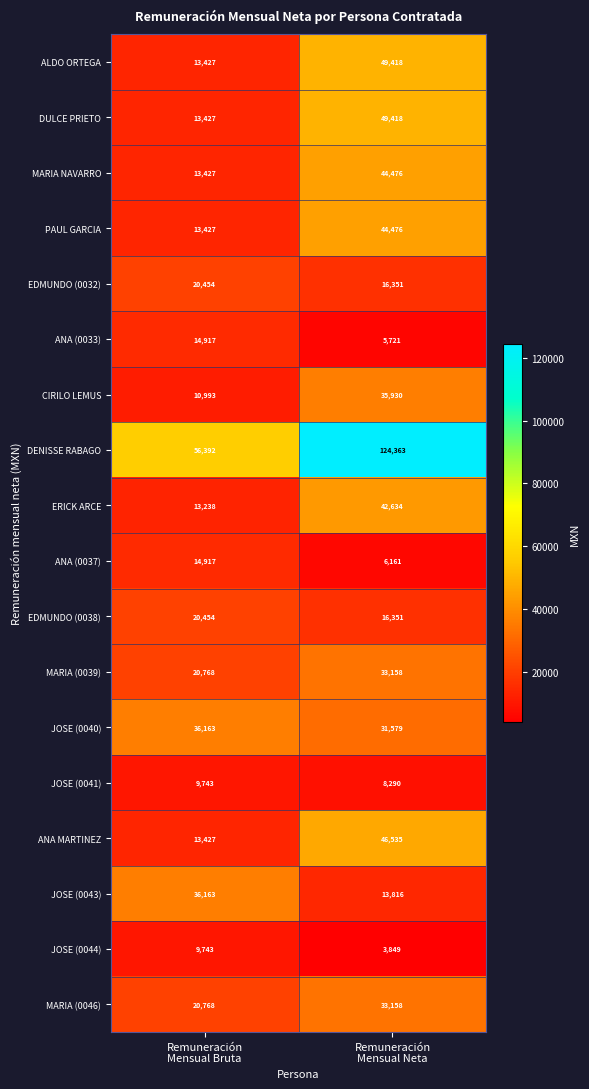

At which category is the sum across all series the highest?

Remuneración
Mensual Neta